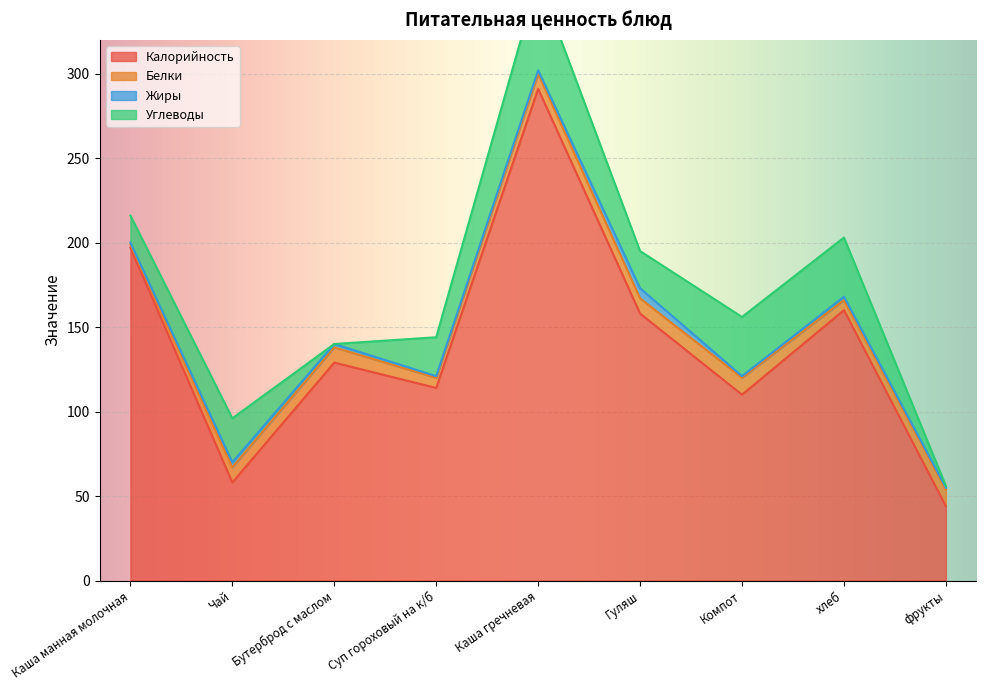

At Гуляш, list the series in order from smallest to largest.

Жиры, Белки, Углеводы, Калорийность